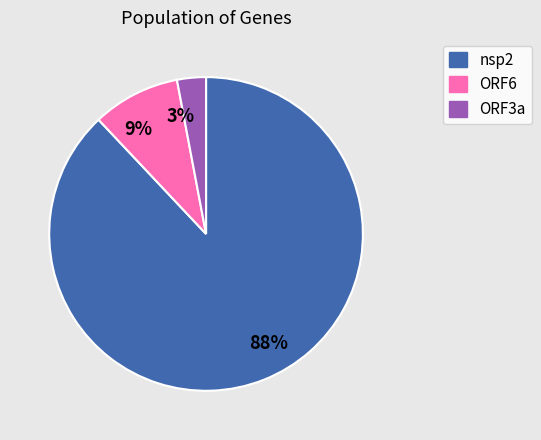

Do 3% and 88% together represent more than half of the pie?

Yes